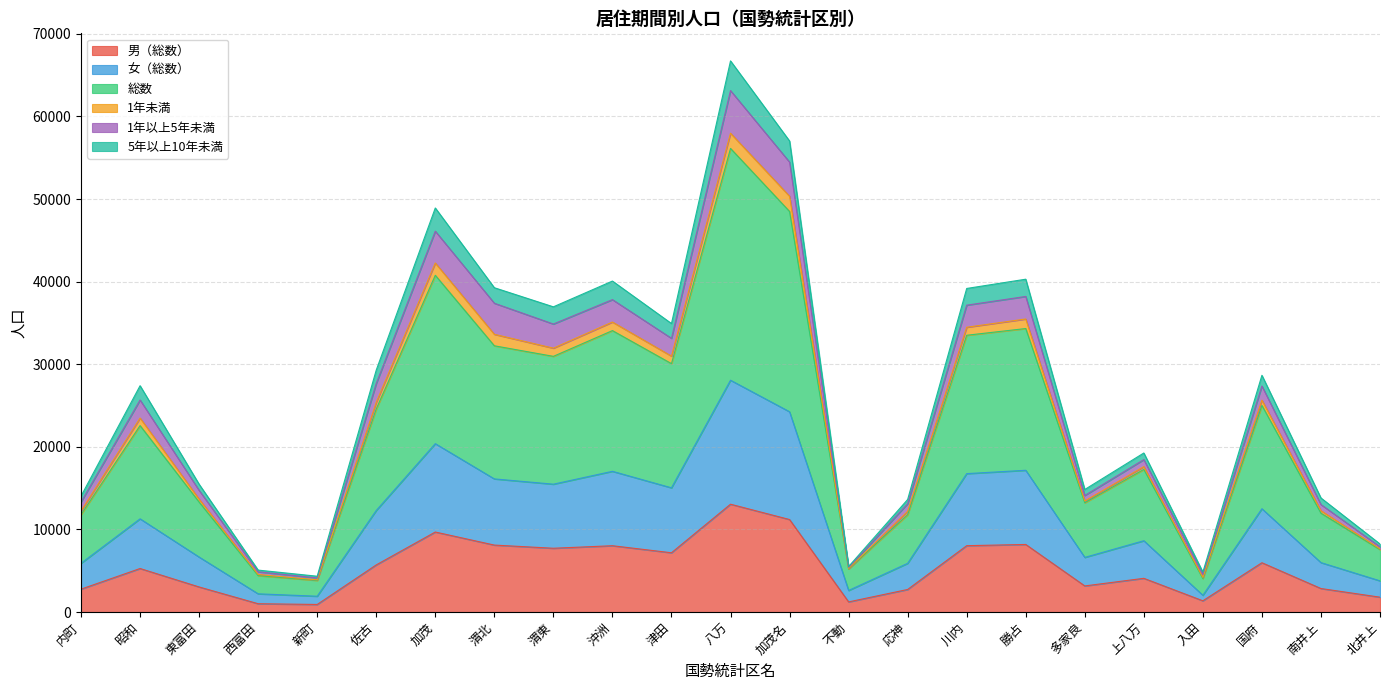

At which category is the sum across all series the highest?

八万